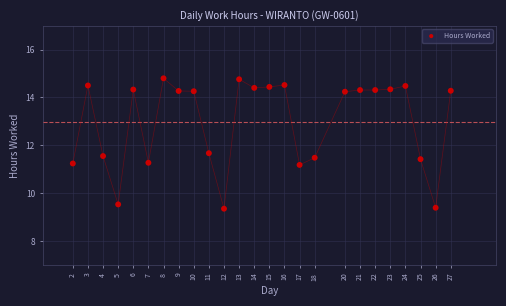

What Y value in the scatter plot is closest to 12?

11.7